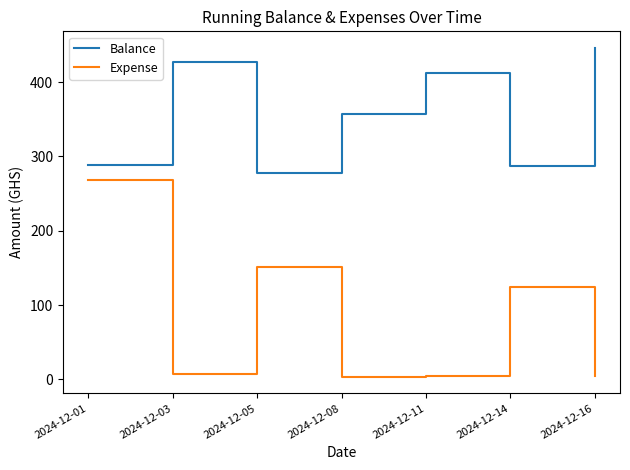

The value of Expense at 2024-12-01 is 391.9. True or false?

False